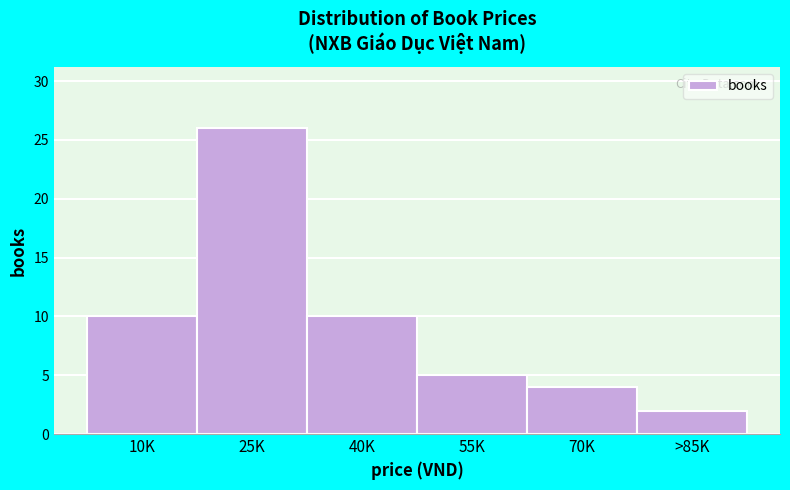

Reading left to right, list all the values displayed in this chart.

10K=10	25K=26	40K=10	55K=5	70K=4	>85K=2